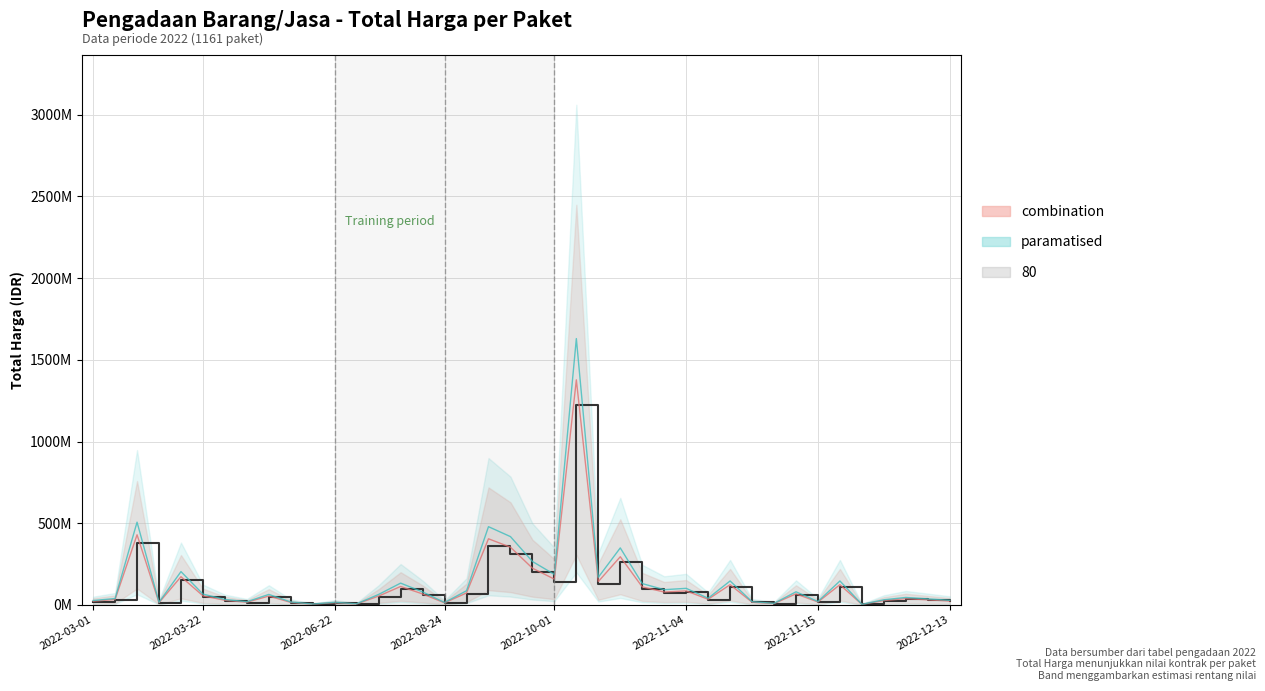

Is this an area chart (filled region under the line)?

No